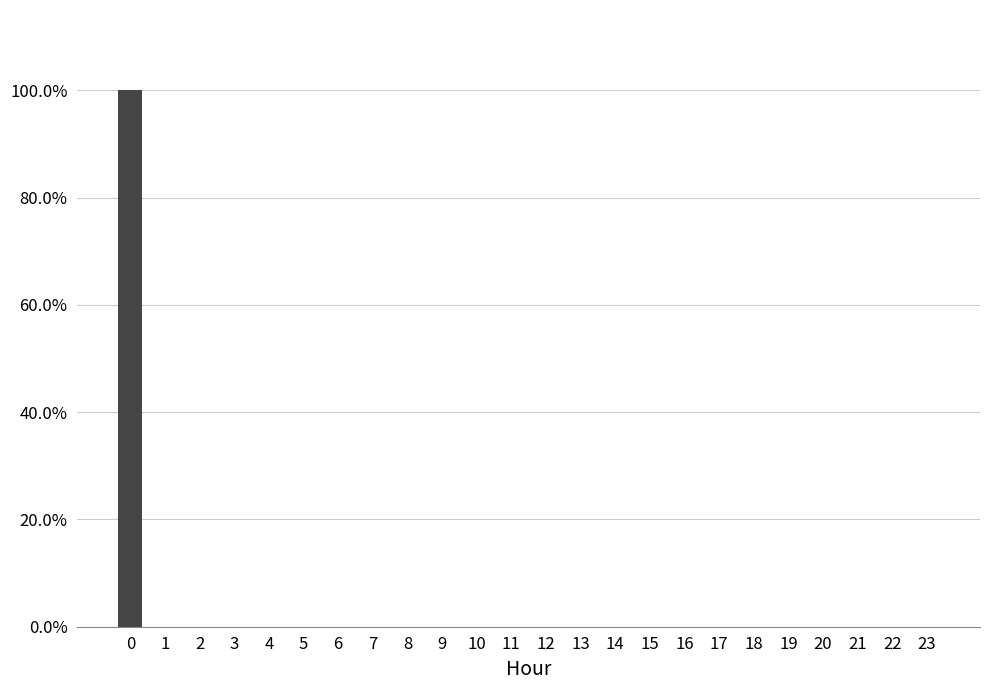

Reading right to left, transcribe all the data shown in this chart.

23=0	22=0	21=0	20=0	19=0	18=0	17=0	16=0	15=0	14=0	13=0	12=0	11=0	10=0	9=0	8=0	7=0	6=0	5=0	4=0	3=0	2=0	1=0	0=1